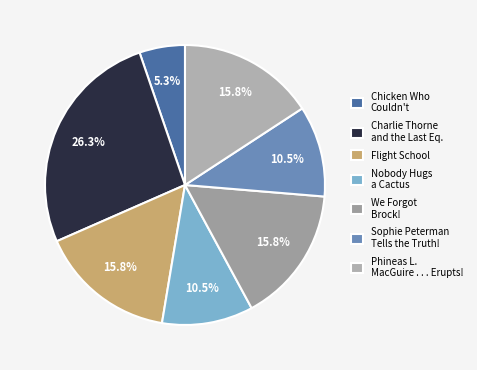

How many slices are in this pie chart?

7